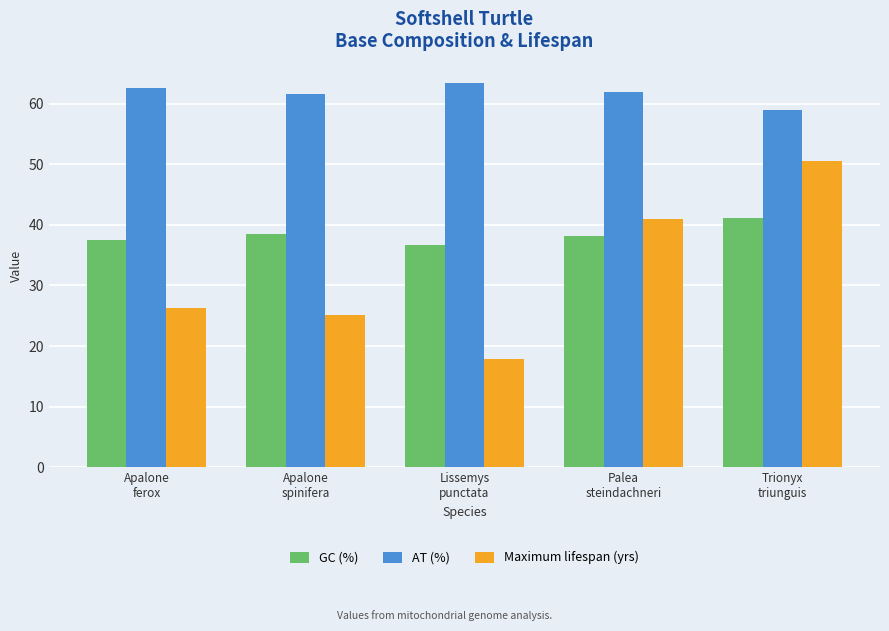

Reading left to right, transcribe all the data shown in this chart.

GC (%): Apalone
ferox=37.5	Apalone
spinifera=38.4	Lissemys
punctata=36.6	Palea
steindachneri=38.1	Trionyx
triunguis=41.1
AT (%): Apalone
ferox=62.5	Apalone
spinifera=61.6	Lissemys
punctata=63.4	Palea
steindachneri=61.9	Trionyx
triunguis=58.9
Maximum lifespan (yrs): Apalone
ferox=26.2	Apalone
spinifera=25.2	Lissemys
punctata=17.8	Palea
steindachneri=41.0	Trionyx
triunguis=50.6